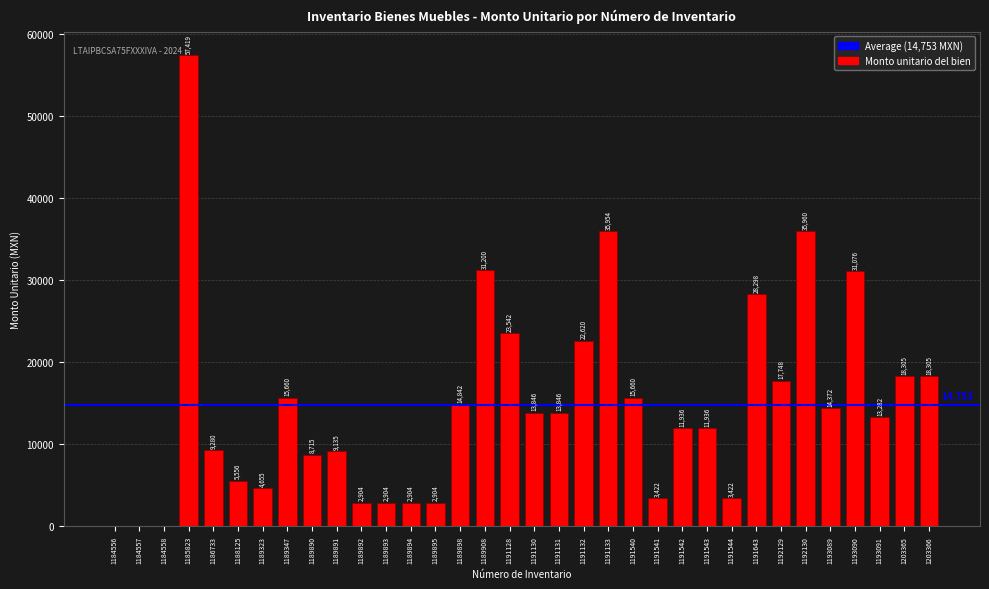

Which has a higher value, 1188125 or 1193090?

1193090